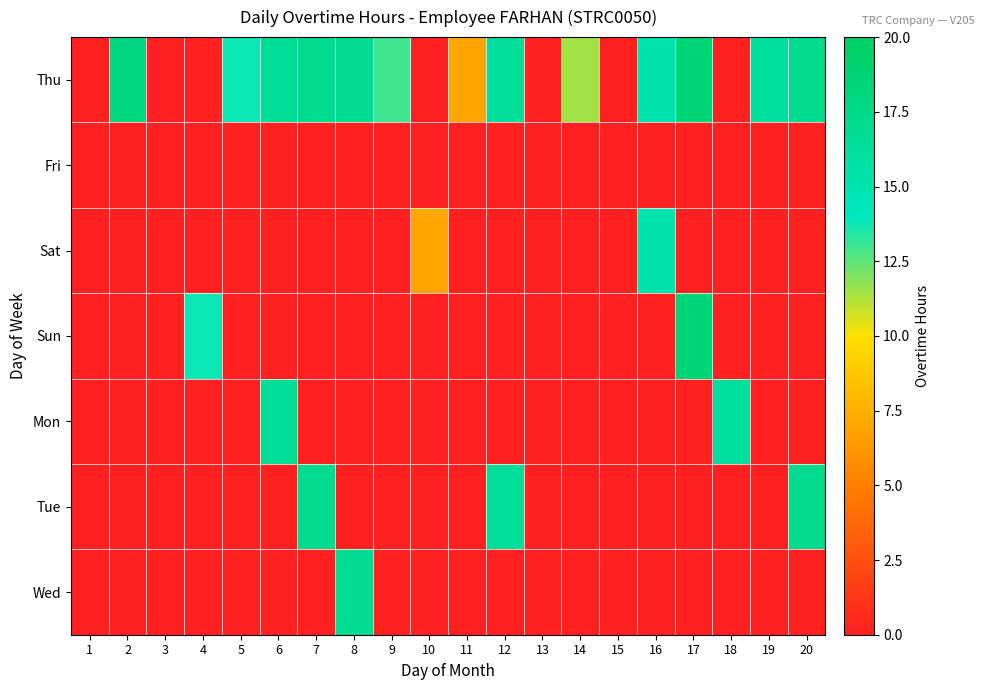

Reading left to right, extract all data points from this chart.

Thu: 1=0.0	2=17.9	3=0.0	4=0.0	5=13.8	6=16.7	7=17.0	8=16.8	9=13.0	10=0.0	11=7.1	12=16.4	13=0.0	14=11.4	15=0.0	16=15.1	17=18.5	18=0.0	19=16.2	20=17.1
Fri: 1=0.0	2=0.0	3=0.0	4=0.0	5=0.0	6=0.0	7=0.0	8=0.0	9=0.0	10=0.0	11=0.0	12=0.0	13=0.0	14=0.0	15=0.0	16=0.0	17=0.0	18=0.0	19=0.0	20=0.0
Sat: 1=0.0	2=0.0	3=0.0	4=0.0	5=0.0	6=0.0	7=0.0	8=0.0	9=0.0	10=7.1	11=0.0	12=0.0	13=0.0	14=0.0	15=0.0	16=15.1	17=0.0	18=0.0	19=0.0	20=0.0
Sun: 1=0.0	2=0.0	3=0.0	4=13.8	5=0.0	6=0.0	7=0.0	8=0.0	9=0.0	10=0.0	11=0.0	12=0.0	13=0.0	14=0.0	15=0.0	16=0.0	17=18.5	18=0.0	19=0.0	20=0.0
Mon: 1=0.0	2=0.0	3=0.0	4=0.0	5=0.0	6=16.7	7=0.0	8=0.0	9=0.0	10=0.0	11=0.0	12=0.0	13=0.0	14=0.0	15=0.0	16=0.0	17=0.0	18=16.2	19=0.0	20=0.0
Tue: 1=0.0	2=0.0	3=0.0	4=0.0	5=0.0	6=0.0	7=17.0	8=0.0	9=0.0	10=0.0	11=0.0	12=16.4	13=0.0	14=0.0	15=0.0	16=0.0	17=0.0	18=0.0	19=0.0	20=17.1
Wed: 1=0.0	2=0.0	3=0.0	4=0.0	5=0.0	6=0.0	7=0.0	8=16.8	9=0.0	10=0.0	11=0.0	12=0.0	13=0.0	14=0.0	15=0.0	16=0.0	17=0.0	18=0.0	19=0.0	20=0.0